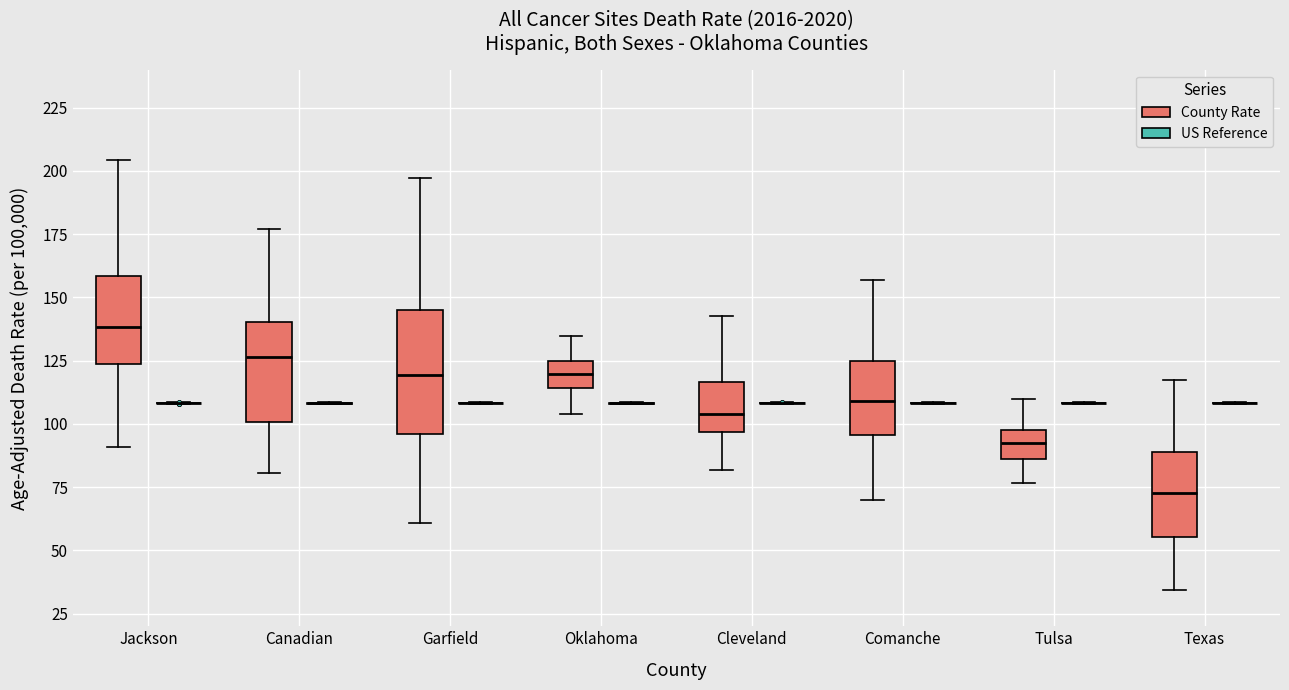

Where does the upper whisker of the box for Jackson (County Rate) end on the y-axis? The values are not printed on the chart, so give them approximately, as read against the axis.

205